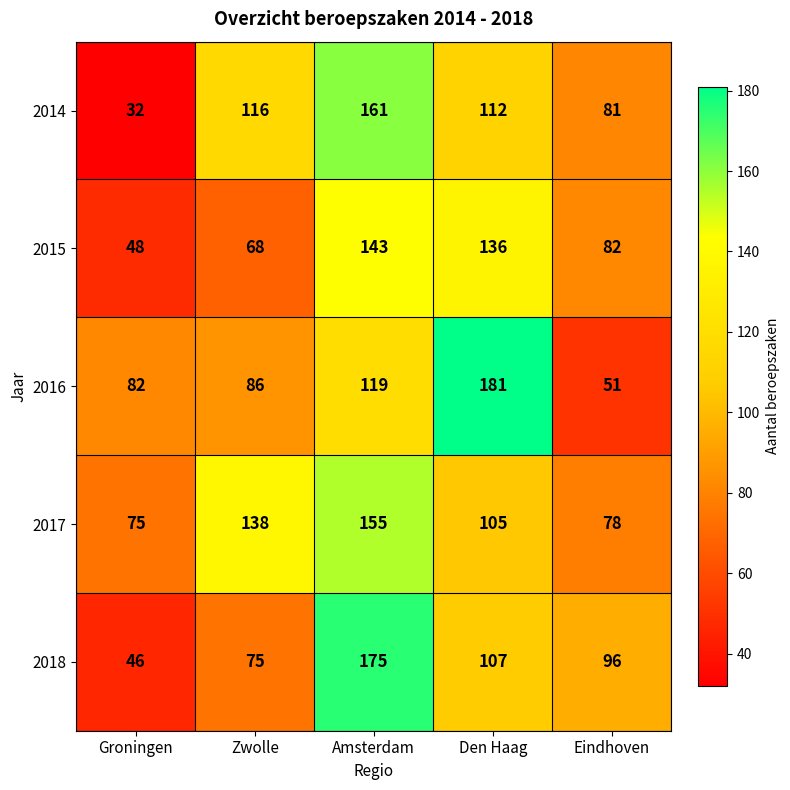

Which series has the largest total across all categories?

2017